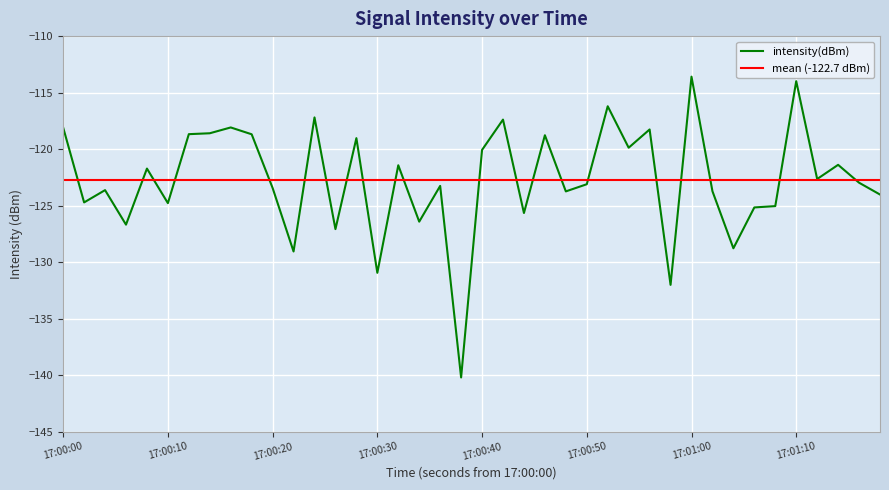

How many categories are shown in the chart?

40